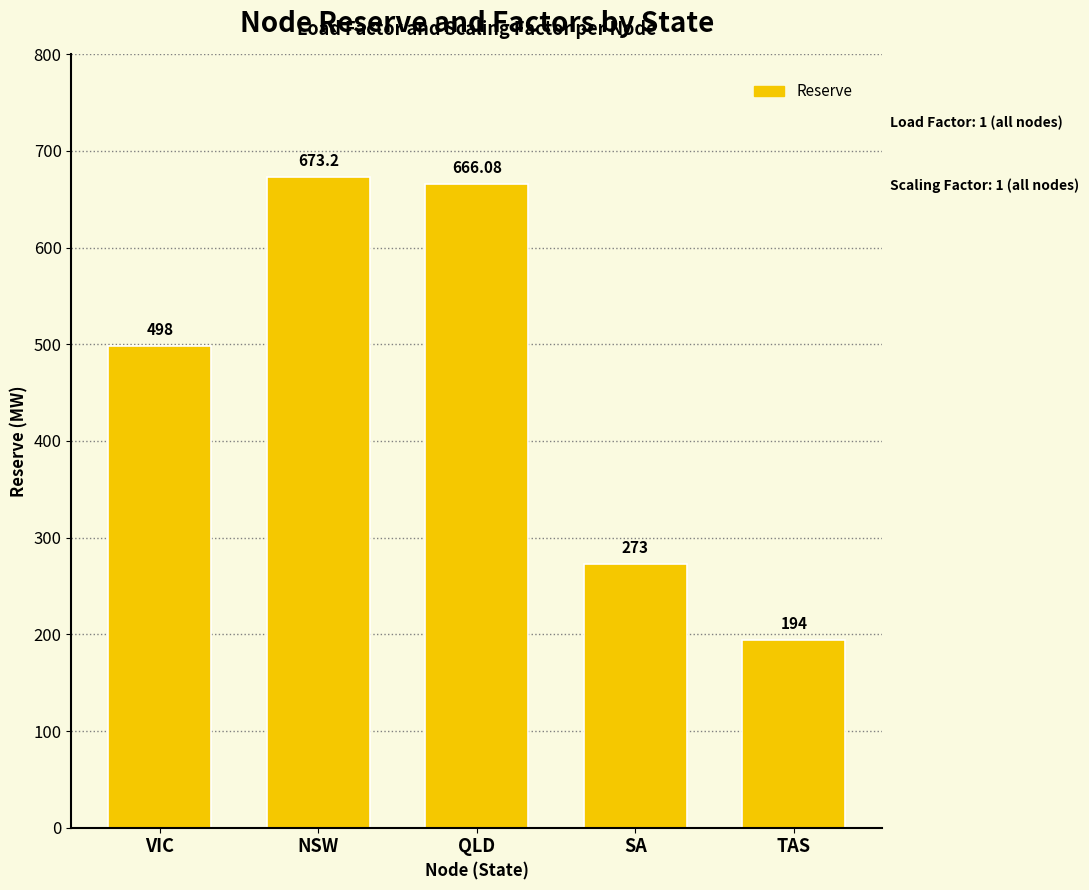

What is the difference between the values at SA and VIC?

225.0